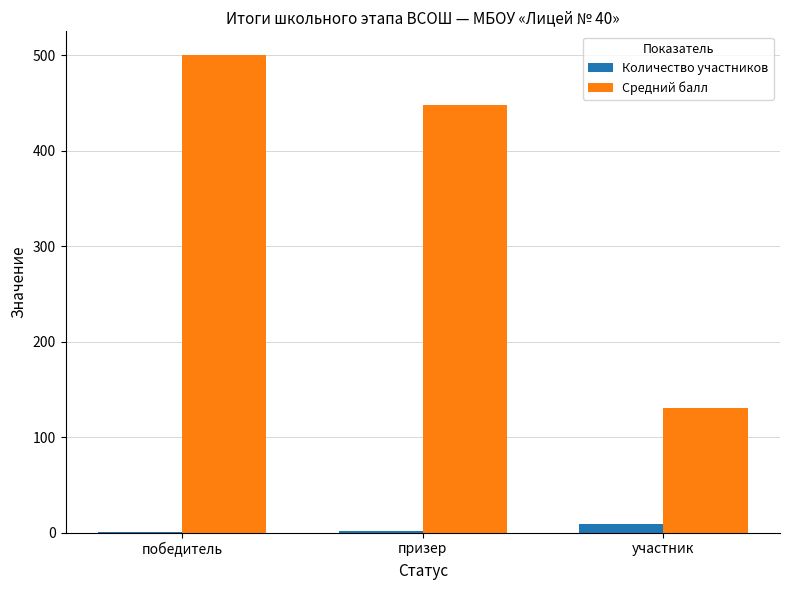

True or false: Средний балл has a value of 130 at участник.

True